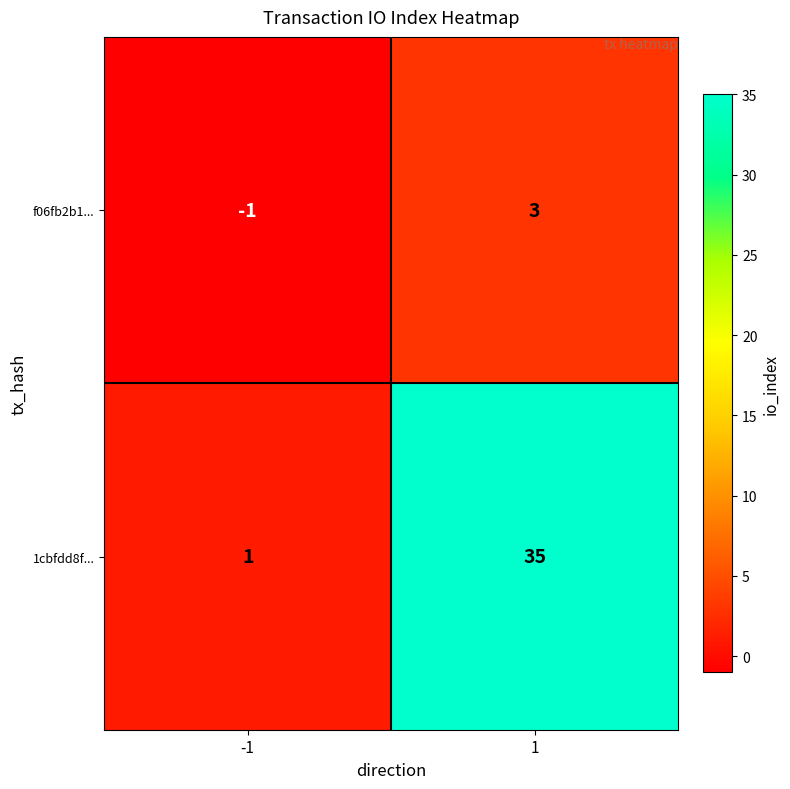

Count the number of categories in the chart.

2